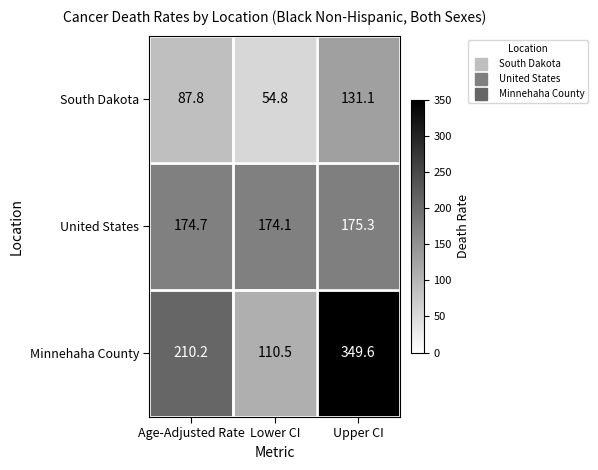

List the series in order of their peak value, lowest first.

South Dakota, United States, Minnehaha County